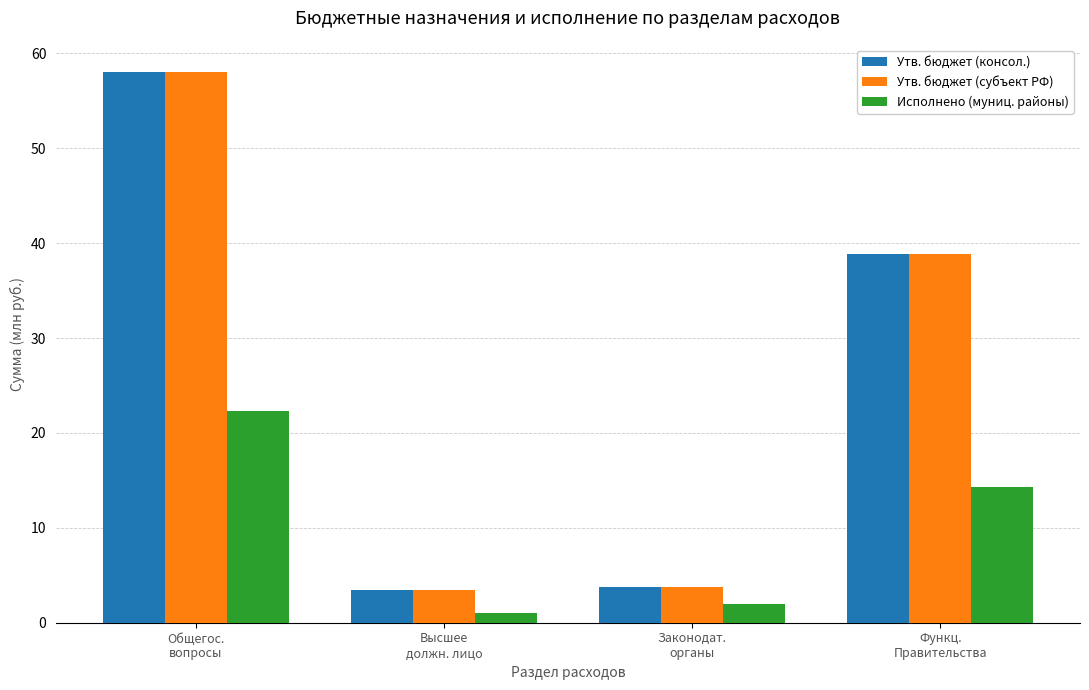

Reading left to right, what are all the values shown in this chart?

Утв. бюджет (консол.): Общегос.
вопросы=58.0	Высшее
должн. лицо=3.4	Законодат.
органы=3.7	Функц.
Правительства=38.9
Утв. бюджет (субъект РФ): Общегос.
вопросы=58.0	Высшее
должн. лицо=3.4	Законодат.
органы=3.7	Функц.
Правительства=38.9
Исполнено (муниц. районы): Общегос.
вопросы=22.3	Высшее
должн. лицо=1.1	Законодат.
органы=2.0	Функц.
Правительства=14.3